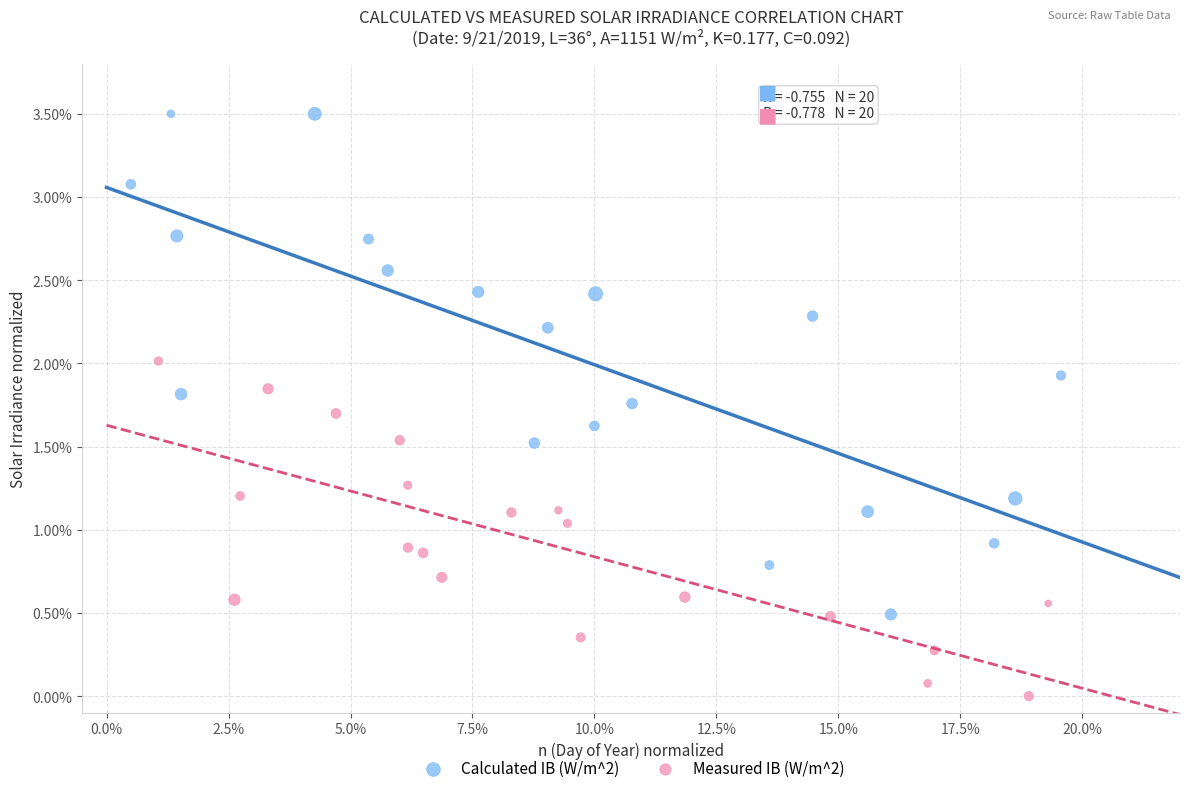

Which series has the widest spread of Y values?

Calculated IB (W/m^2)